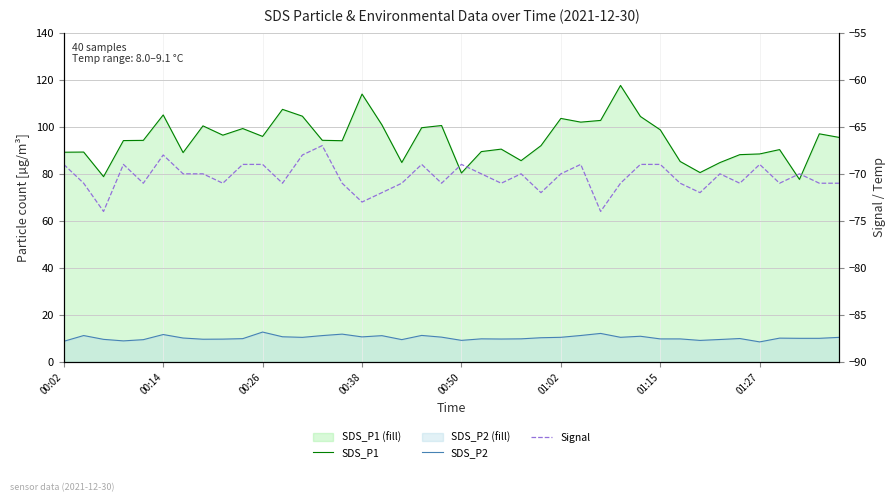

What is the total value across all series at 18?

41.9